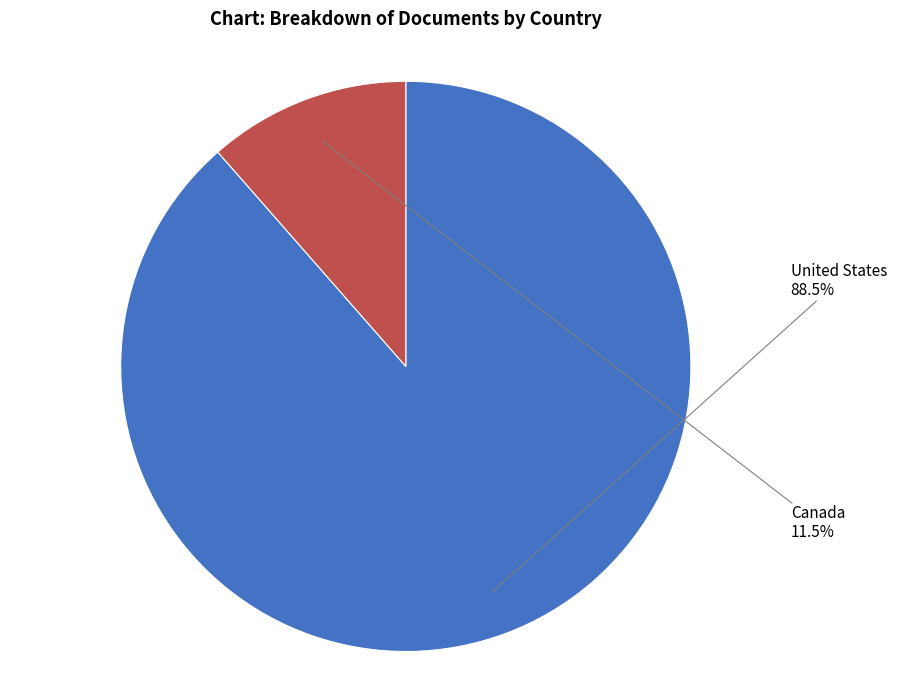

How many slices are in this pie chart?

2